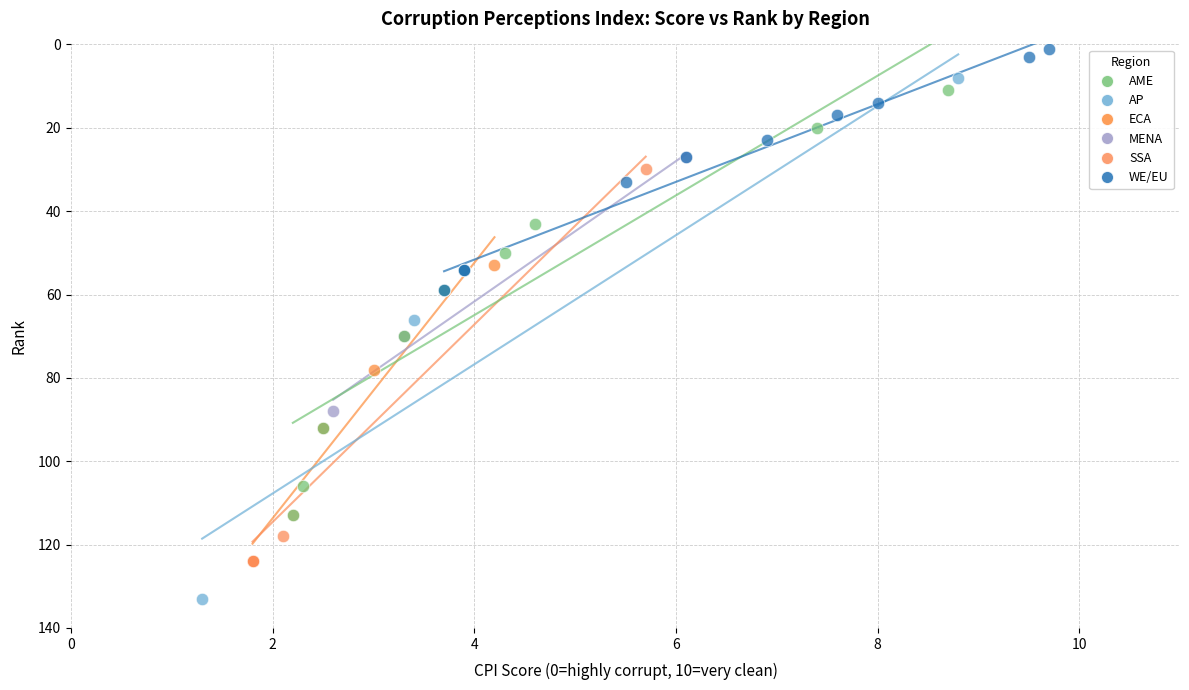

Which series reaches the minimum Y coordinate?

WE/EU